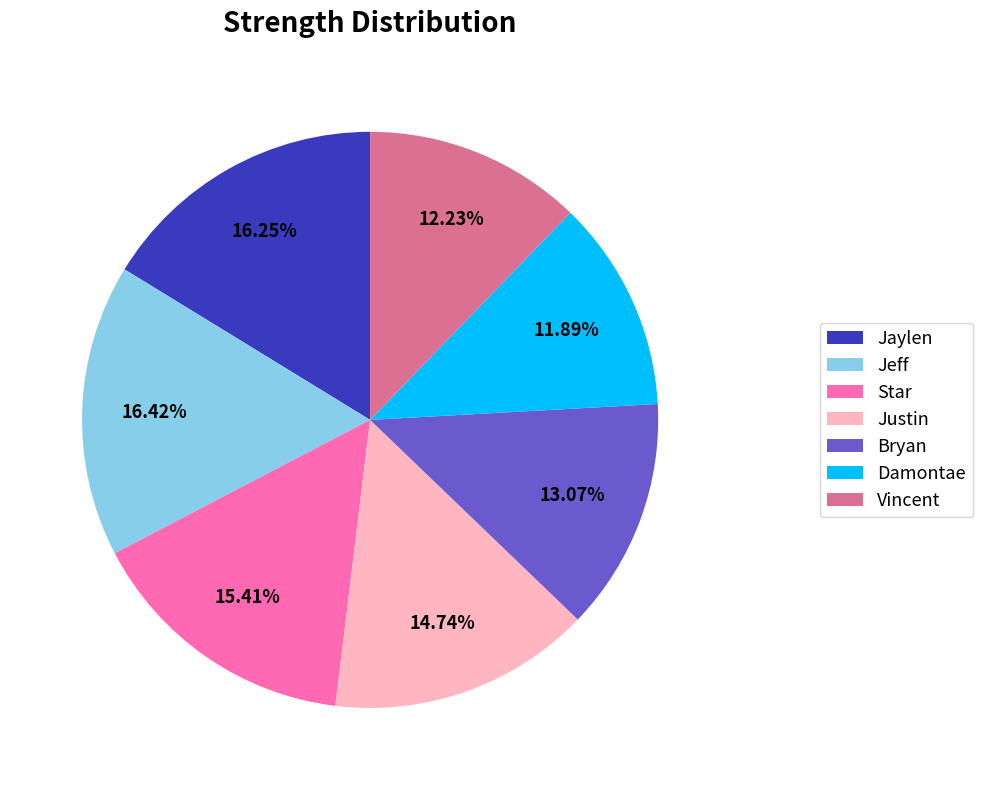

Which has a higher value, Jaylen or Bryan?

Jaylen